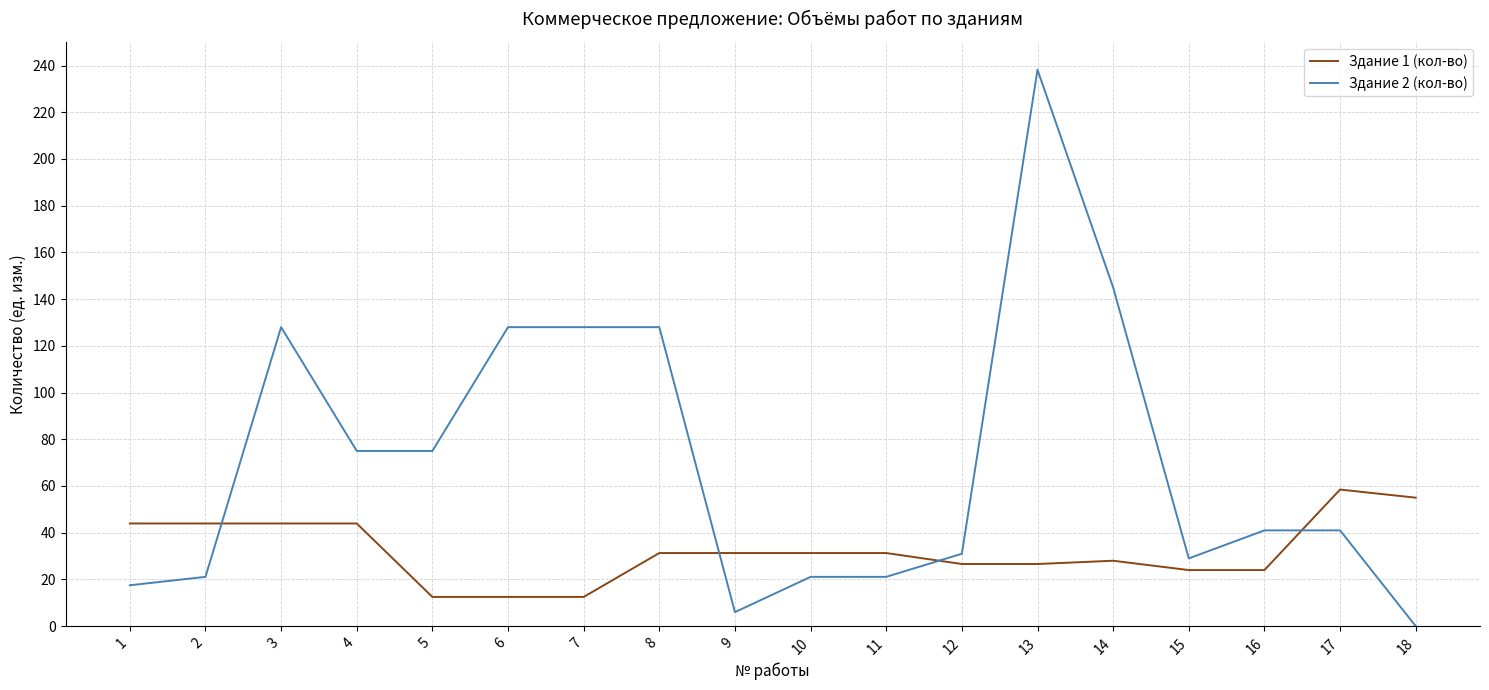

Which series has the largest total across all categories?

Здание 2 (кол-во)